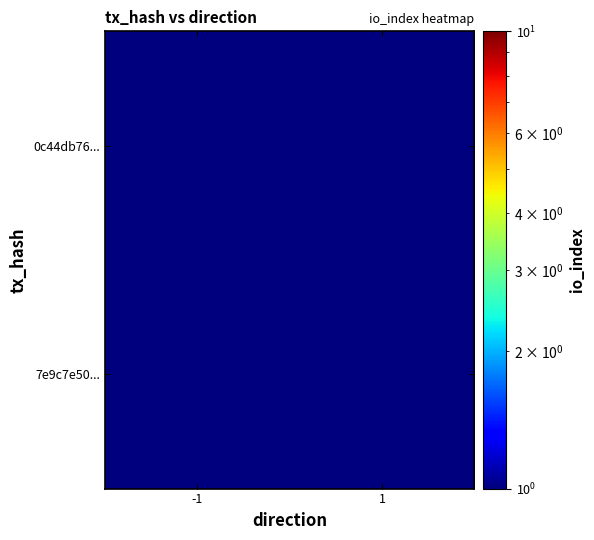

At how many categories does at least one series exceed 0?

2